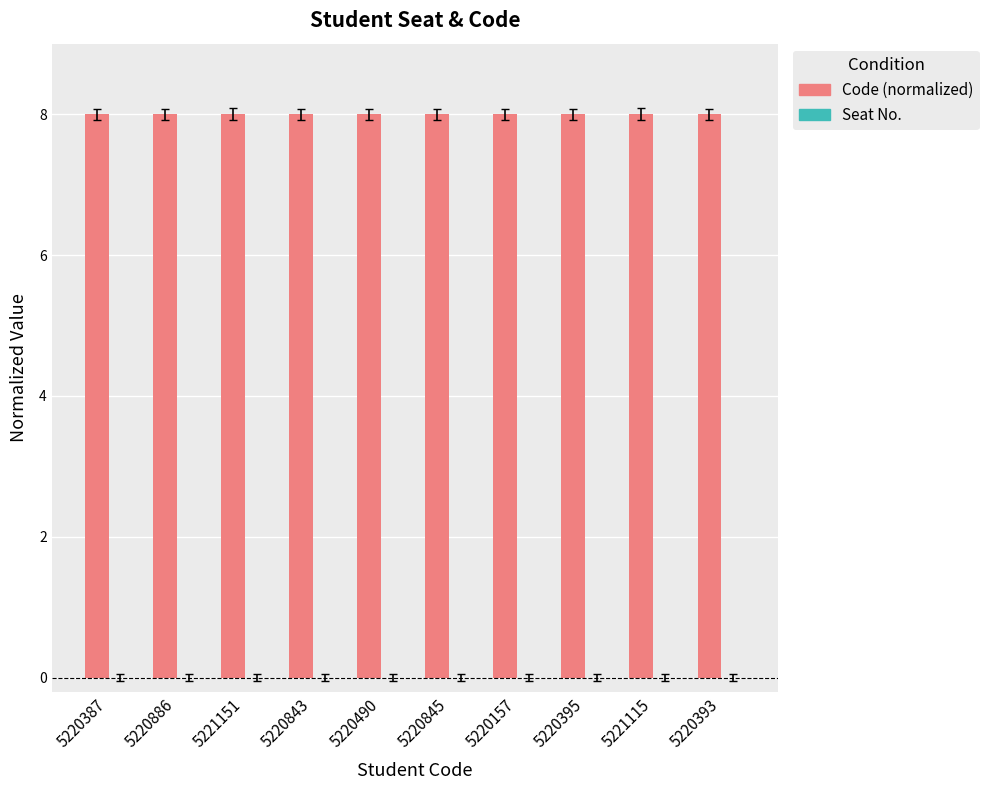

What position from the right is 5221151?

8